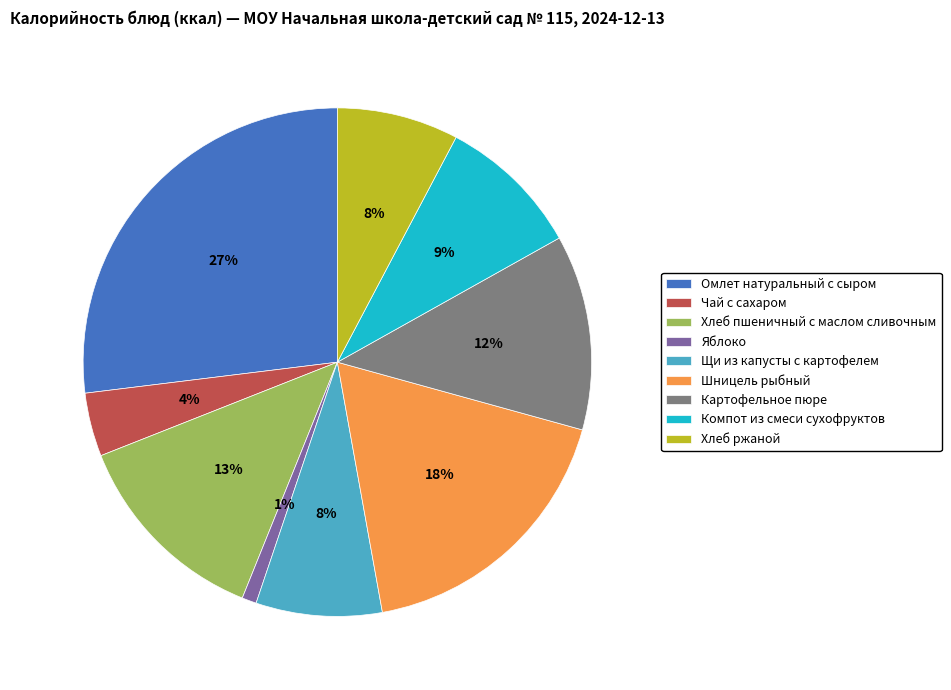

True or false: Яблоко accounts for 1% of the total.

True